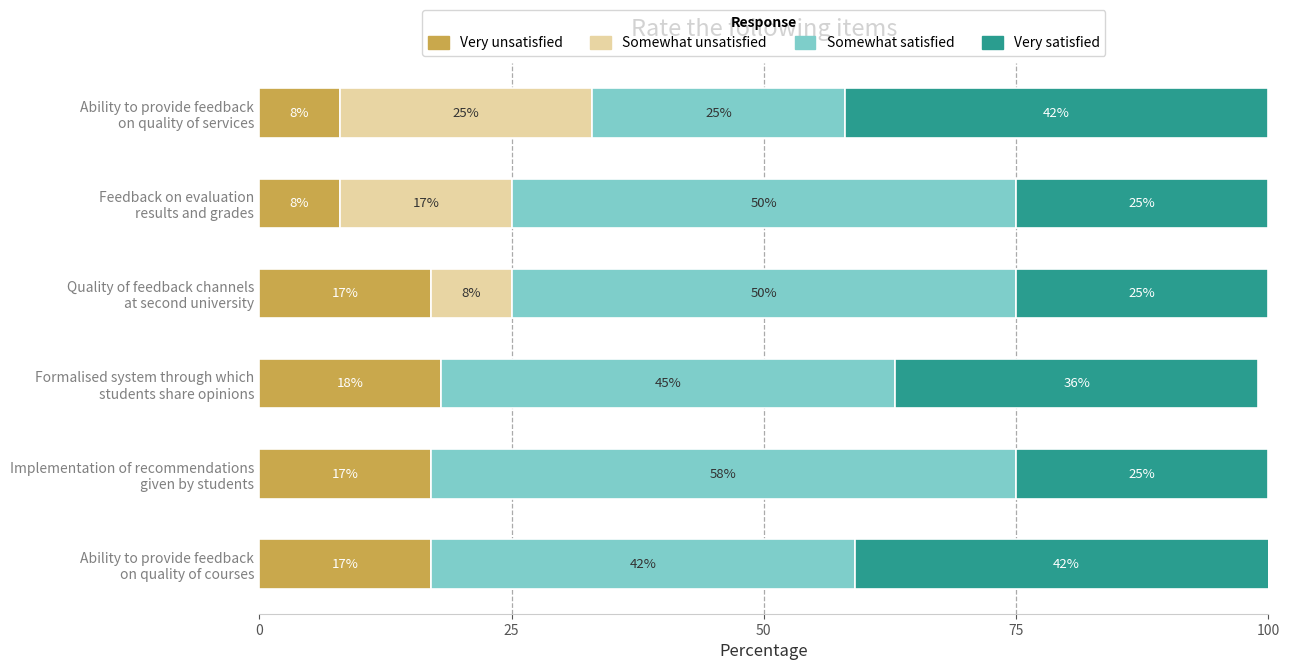

What is the maximum value for Very unsatisfied?

18